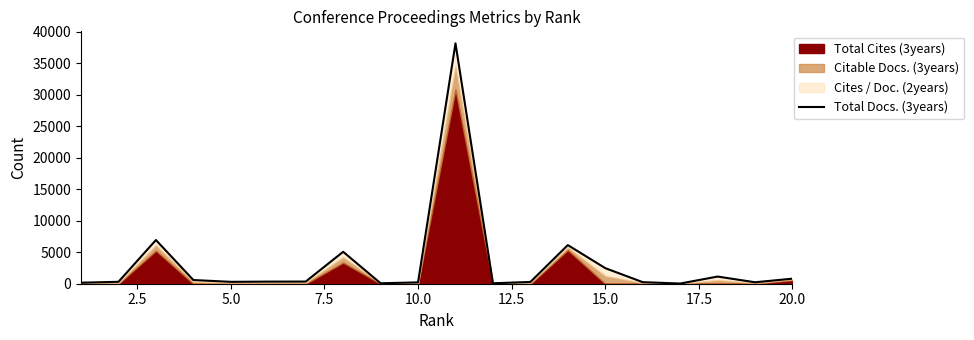

What is the greatest value displayed?

38124